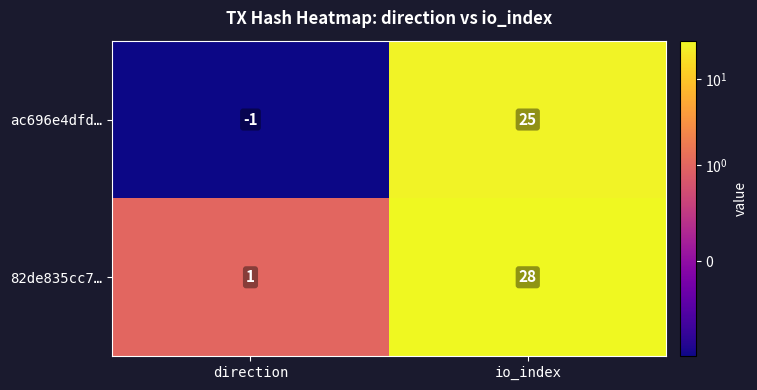

How many values in ac696e4dfd… are above zero?

1